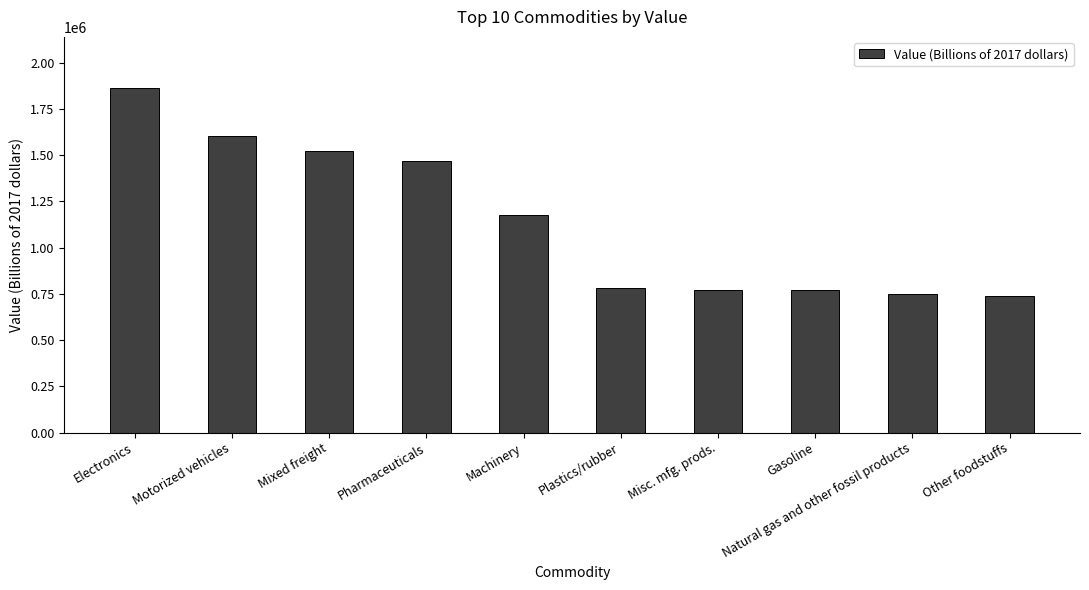

What is the approximate value at Plastics/rubber?

784441.0